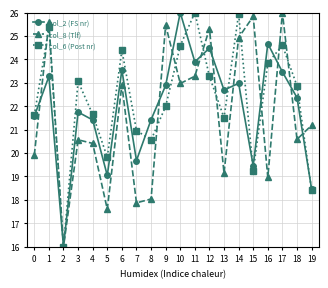

Between 8 and 10, which series saw the biggest shift?

col_8 (Tlf)